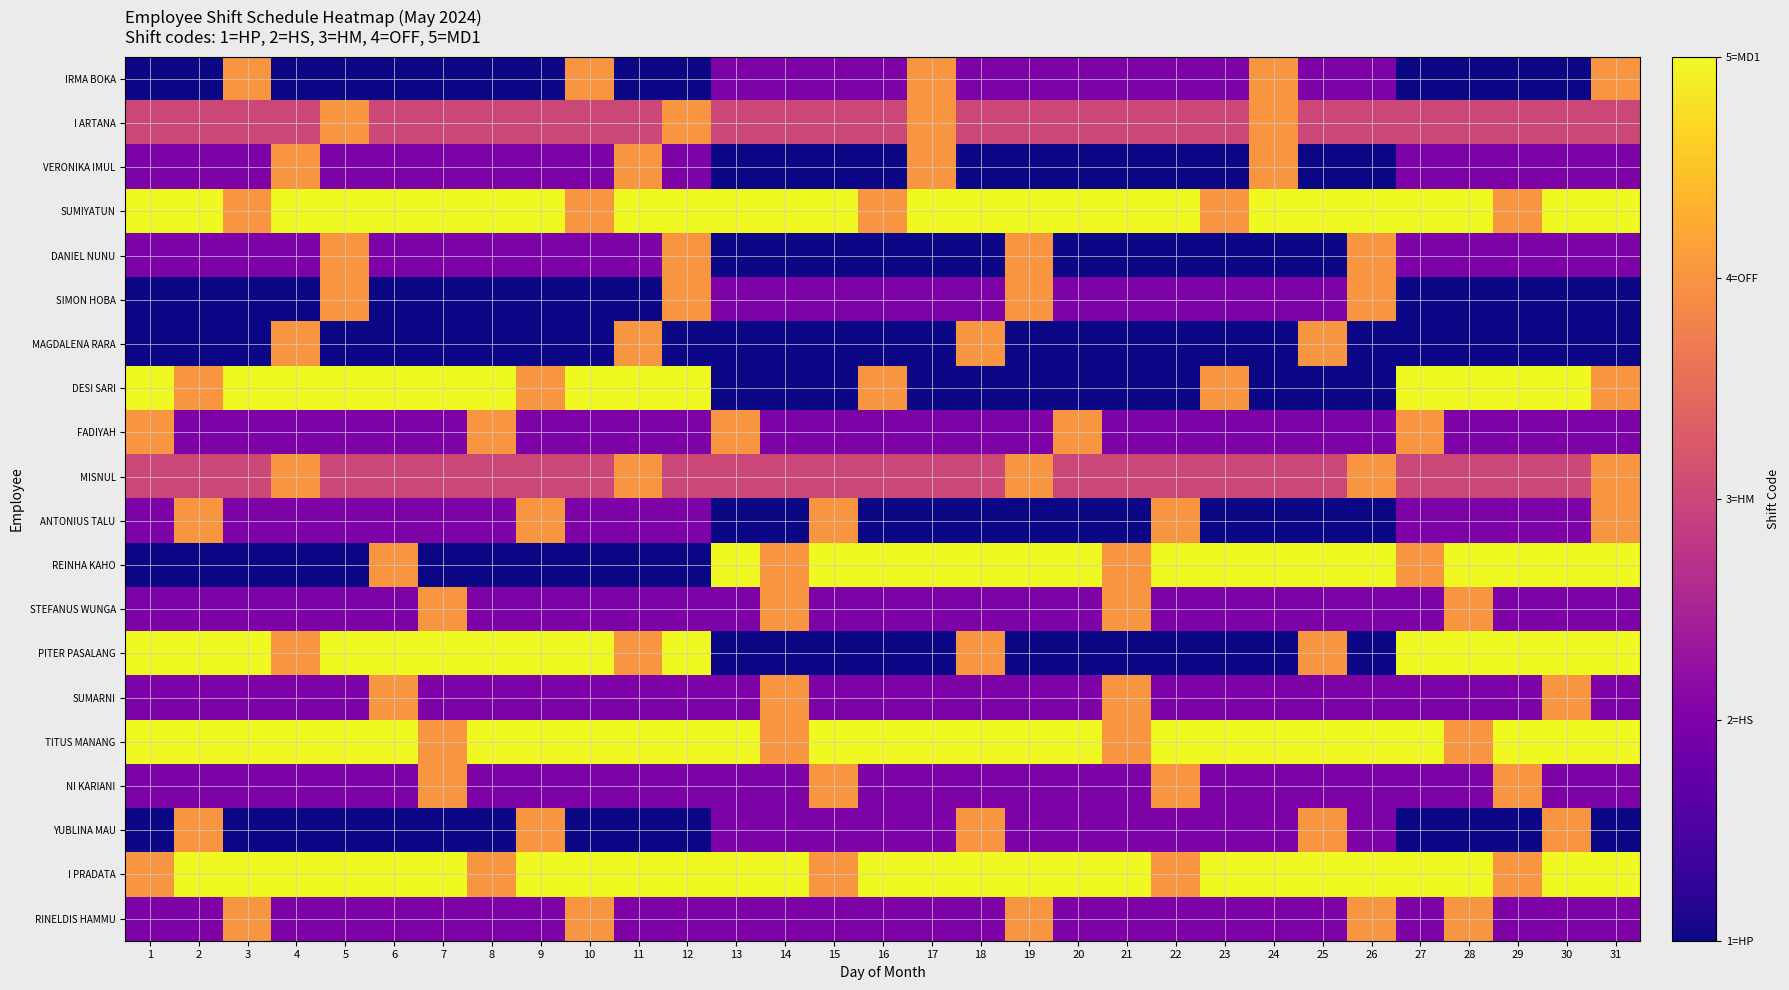

Reading left to right, list all the values displayed in this chart.

IRMA BOKA: 1=1	2=1	3=4	4=1	5=1	6=1	7=1	8=1	9=1	10=4	11=1	12=1	13=2	14=2	15=2	16=2	17=4	18=2	19=2	20=2	21=2	22=2	23=2	24=4	25=2	26=2	27=1	28=1	29=1	30=1	31=4
I ARTANA: 1=3	2=3	3=3	4=3	5=4	6=3	7=3	8=3	9=3	10=3	11=3	12=4	13=3	14=3	15=3	16=3	17=4	18=3	19=3	20=3	21=3	22=3	23=3	24=4	25=3	26=3	27=3	28=3	29=3	30=3	31=3
VERONIKA IMUL: 1=2	2=2	3=2	4=4	5=2	6=2	7=2	8=2	9=2	10=2	11=4	12=2	13=1	14=1	15=1	16=1	17=4	18=1	19=1	20=1	21=1	22=1	23=1	24=4	25=1	26=1	27=2	28=2	29=2	30=2	31=2
SUMIYATUN: 1=5	2=5	3=4	4=5	5=5	6=5	7=5	8=5	9=5	10=4	11=5	12=5	13=5	14=5	15=5	16=4	17=5	18=5	19=5	20=5	21=5	22=5	23=4	24=5	25=5	26=5	27=5	28=5	29=4	30=5	31=5
DANIEL NUNU: 1=2	2=2	3=2	4=2	5=4	6=2	7=2	8=2	9=2	10=2	11=2	12=4	13=1	14=1	15=1	16=1	17=1	18=1	19=4	20=1	21=1	22=1	23=1	24=1	25=1	26=4	27=2	28=2	29=2	30=2	31=2
SIMON HOBA: 1=1	2=1	3=1	4=1	5=4	6=1	7=1	8=1	9=1	10=1	11=1	12=4	13=2	14=2	15=2	16=2	17=2	18=2	19=4	20=2	21=2	22=2	23=2	24=2	25=2	26=4	27=1	28=1	29=1	30=1	31=1
MAGDALENA RARA: 1=1	2=1	3=1	4=4	5=1	6=1	7=1	8=1	9=1	10=1	11=4	12=1	13=1	14=1	15=1	16=1	17=1	18=4	19=1	20=1	21=1	22=1	23=1	24=1	25=4	26=1	27=1	28=1	29=1	30=1	31=1
DESI SARI: 1=5	2=4	3=5	4=5	5=5	6=5	7=5	8=5	9=4	10=5	11=5	12=5	13=1	14=1	15=1	16=4	17=1	18=1	19=1	20=1	21=1	22=1	23=4	24=1	25=1	26=1	27=5	28=5	29=5	30=5	31=4
FADIYAH: 1=4	2=2	3=2	4=2	5=2	6=2	7=2	8=4	9=2	10=2	11=2	12=2	13=4	14=2	15=2	16=2	17=2	18=2	19=2	20=4	21=2	22=2	23=2	24=2	25=2	26=2	27=4	28=2	29=2	30=2	31=2
MISNUL: 1=3	2=3	3=3	4=4	5=3	6=3	7=3	8=3	9=3	10=3	11=4	12=3	13=3	14=3	15=3	16=3	17=3	18=3	19=4	20=3	21=3	22=3	23=3	24=3	25=3	26=4	27=3	28=3	29=3	30=3	31=4
ANTONIUS TALU: 1=2	2=4	3=2	4=2	5=2	6=2	7=2	8=2	9=4	10=2	11=2	12=2	13=1	14=1	15=4	16=1	17=1	18=1	19=1	20=1	21=1	22=4	23=1	24=1	25=1	26=1	27=2	28=2	29=2	30=2	31=4
REINHA KAHO: 1=1	2=1	3=1	4=1	5=1	6=4	7=1	8=1	9=1	10=1	11=1	12=1	13=5	14=4	15=5	16=5	17=5	18=5	19=5	20=5	21=4	22=5	23=5	24=5	25=5	26=5	27=4	28=5	29=5	30=5	31=5
STEFANUS WUNGA: 1=2	2=2	3=2	4=2	5=2	6=2	7=4	8=2	9=2	10=2	11=2	12=2	13=2	14=4	15=2	16=2	17=2	18=2	19=2	20=2	21=4	22=2	23=2	24=2	25=2	26=2	27=2	28=4	29=2	30=2	31=2
PITER PASALANG: 1=5	2=5	3=5	4=4	5=5	6=5	7=5	8=5	9=5	10=5	11=4	12=5	13=1	14=1	15=1	16=1	17=1	18=4	19=1	20=1	21=1	22=1	23=1	24=1	25=4	26=1	27=5	28=5	29=5	30=5	31=5
SUMARNI: 1=2	2=2	3=2	4=2	5=2	6=4	7=2	8=2	9=2	10=2	11=2	12=2	13=2	14=4	15=2	16=2	17=2	18=2	19=2	20=2	21=4	22=2	23=2	24=2	25=2	26=2	27=2	28=2	29=2	30=4	31=2
TITUS MANANG: 1=5	2=5	3=5	4=5	5=5	6=5	7=4	8=5	9=5	10=5	11=5	12=5	13=5	14=4	15=5	16=5	17=5	18=5	19=5	20=5	21=4	22=5	23=5	24=5	25=5	26=5	27=5	28=4	29=5	30=5	31=5
NI KARIANI: 1=2	2=2	3=2	4=2	5=2	6=2	7=4	8=2	9=2	10=2	11=2	12=2	13=2	14=2	15=4	16=2	17=2	18=2	19=2	20=2	21=2	22=4	23=2	24=2	25=2	26=2	27=2	28=2	29=4	30=2	31=2
YUBLINA MAU: 1=1	2=4	3=1	4=1	5=1	6=1	7=1	8=1	9=4	10=1	11=1	12=1	13=2	14=2	15=2	16=2	17=2	18=4	19=2	20=2	21=2	22=2	23=2	24=2	25=4	26=2	27=1	28=1	29=1	30=4	31=1
I PRADATA: 1=4	2=5	3=5	4=5	5=5	6=5	7=5	8=4	9=5	10=5	11=5	12=5	13=5	14=5	15=4	16=5	17=5	18=5	19=5	20=5	21=5	22=4	23=5	24=5	25=5	26=5	27=5	28=5	29=4	30=5	31=5
RINELDIS HAMMU: 1=2	2=2	3=4	4=2	5=2	6=2	7=2	8=2	9=2	10=4	11=2	12=2	13=2	14=2	15=2	16=2	17=2	18=2	19=4	20=2	21=2	22=2	23=2	24=2	25=2	26=4	27=2	28=4	29=2	30=2	31=2